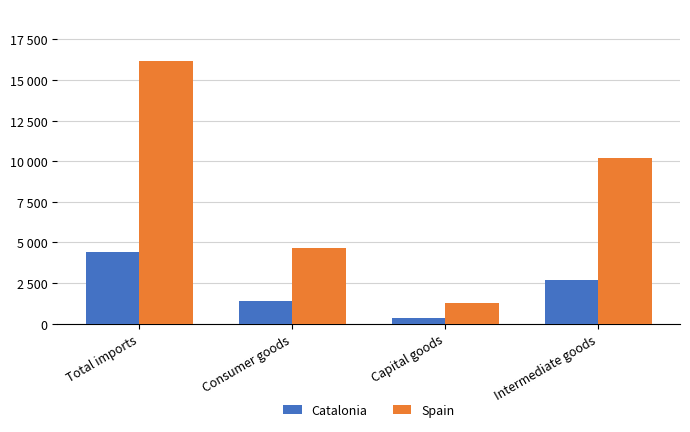

What is the value of the Spain bar at the 3rd from the left?

1295.2